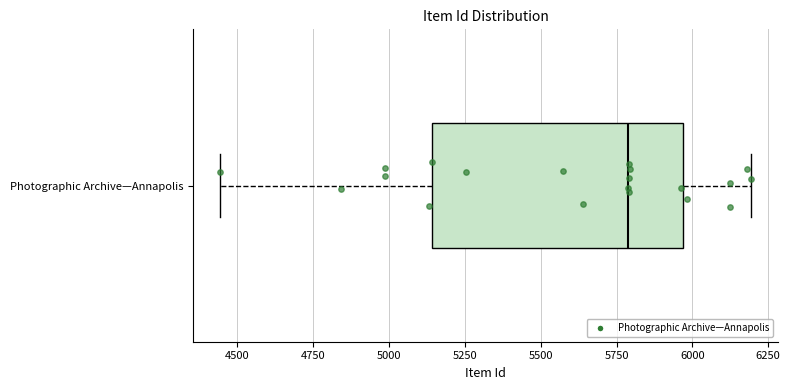

Where is the left edge of the box for Photographic Archive—Annapolis on the x-axis? The values are not printed on the chart, so give them approximately, as read against the axis.

5150